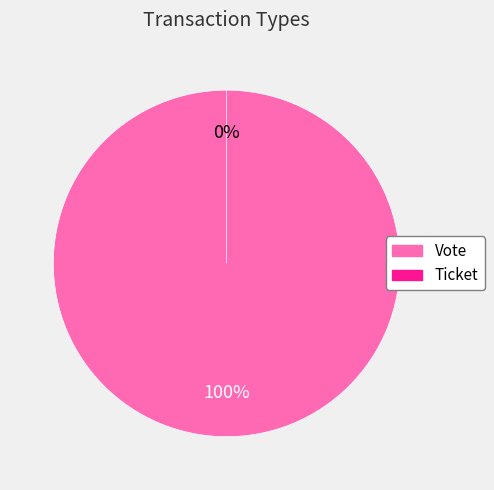

Does any single category account for the majority?

Yes